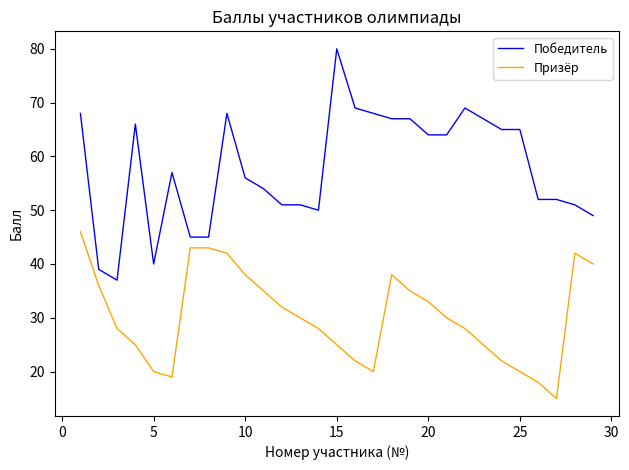

List the series in order of their overall mean, highest first.

Победитель, Призёр